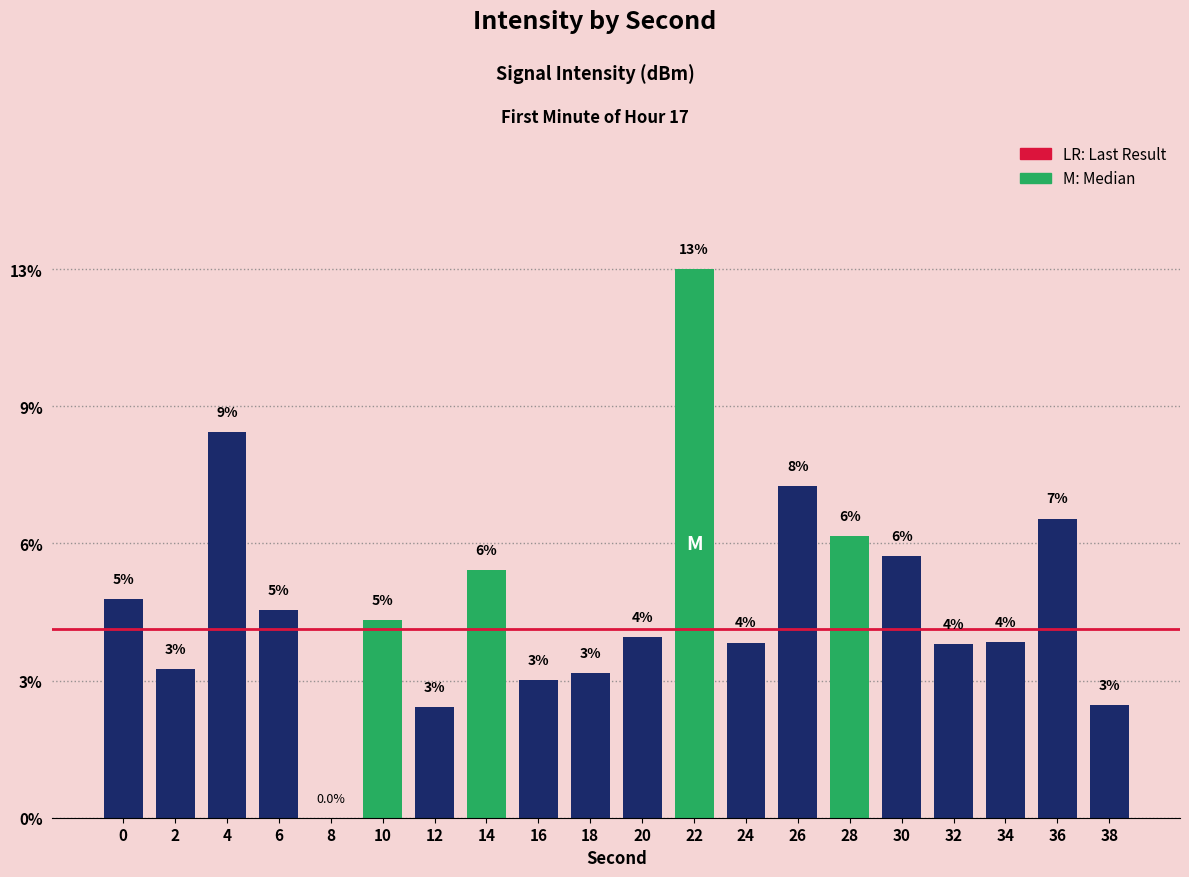

What is the value of the 12th bar from the left?

12.6